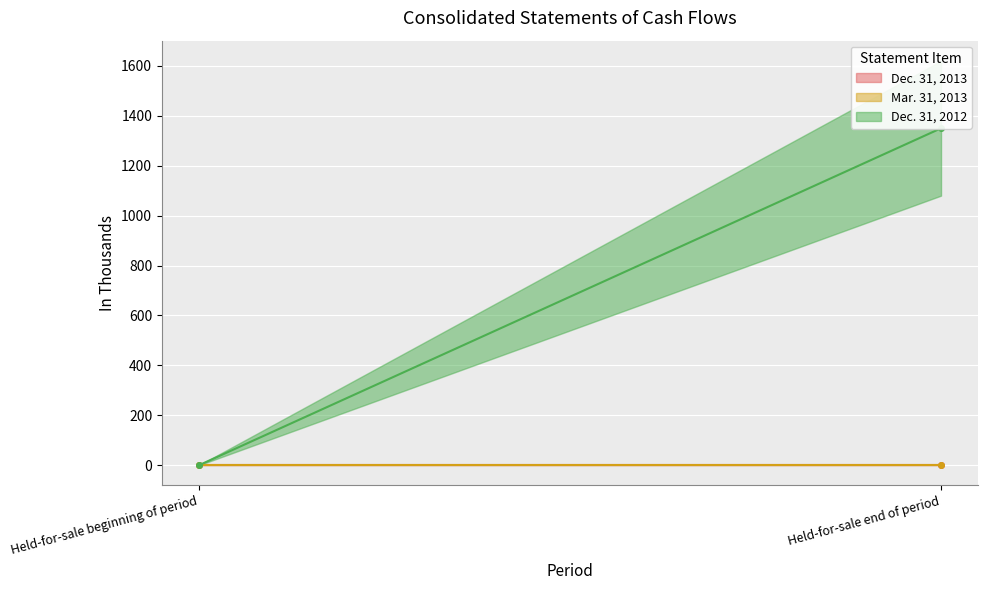

At how many categories does at least one series exceed 562?

1